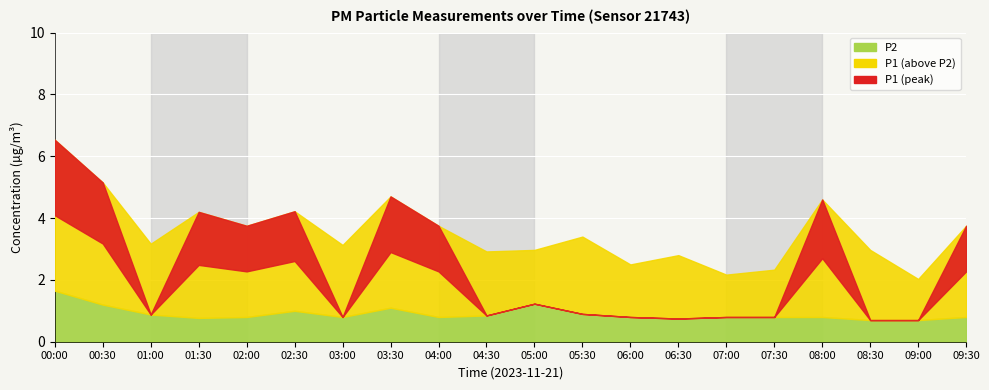

Which has a higher value, 08:30 or 06:30?

08:30